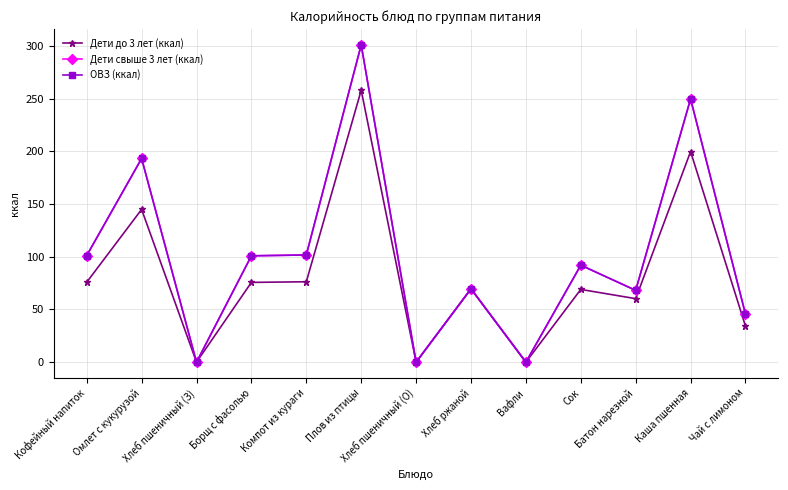

Is the value of ОВЗ (ккал) at Кофейный напиток greater than the value of Дети до 3 лет (ккал) at Хлеб пшеничный (З)?

Yes